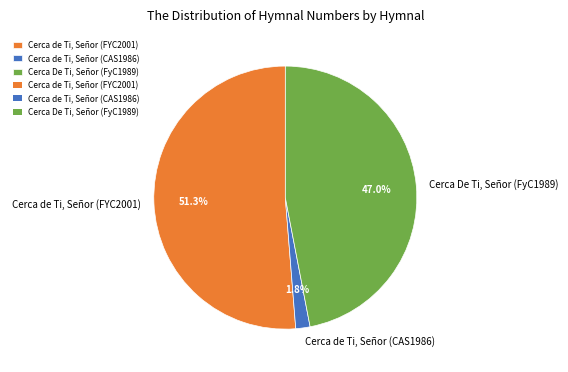

To the nearest percent, what is the combined percentage of Cerca De Ti, Señor (FyC1989) and Cerca de Ti, Señor (CAS1986)?

49%